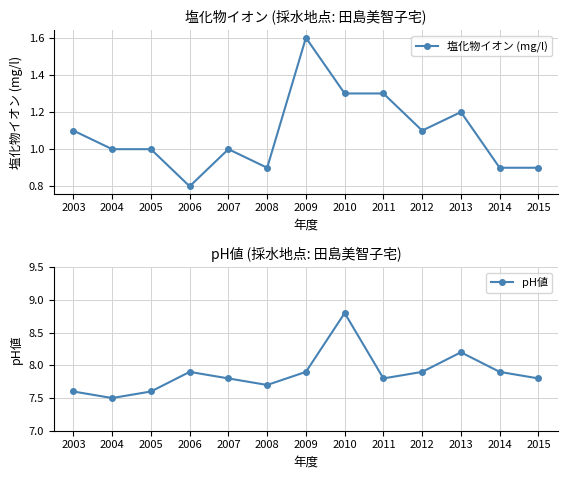

True or false: pH値 and 塩化物イオン (mg/l) intersect in this chart.

False